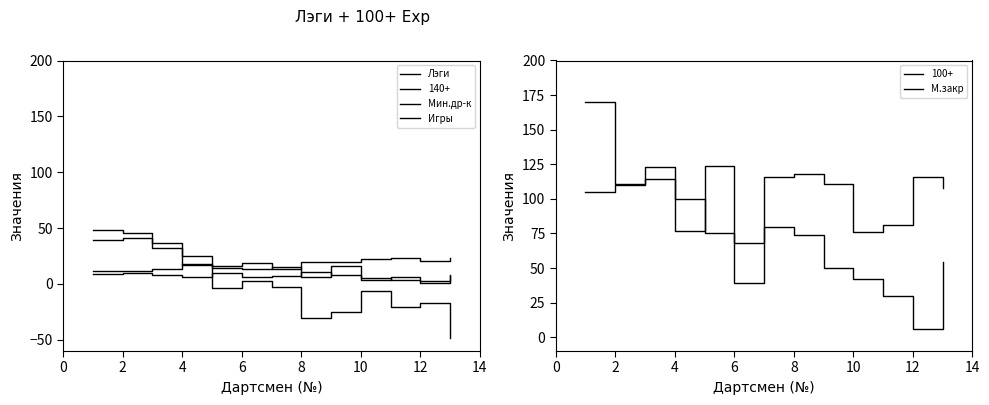

Which series has the widest spread of values?

М.закр